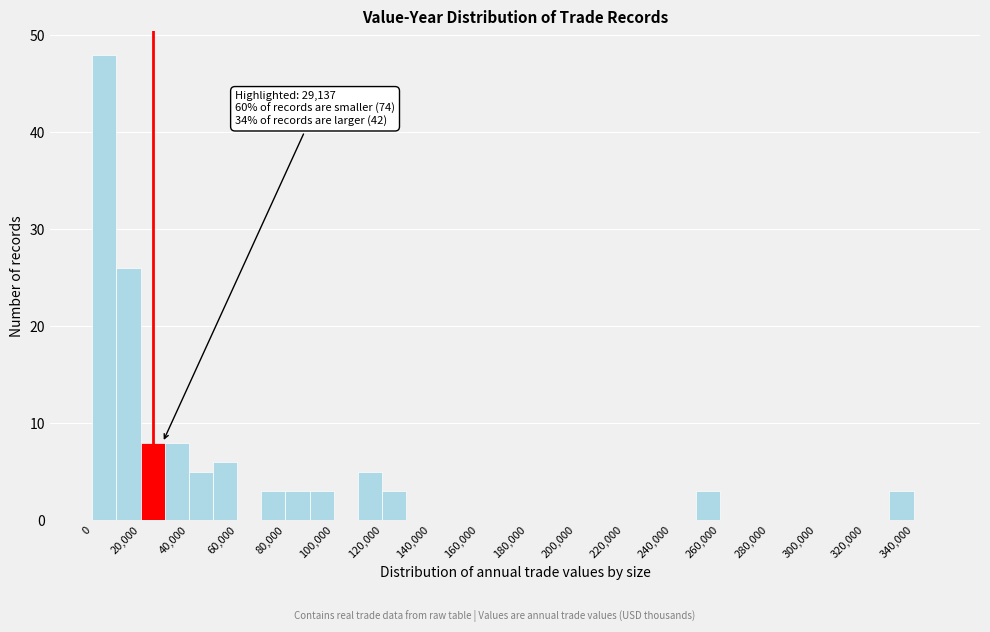

Which range on the x-axis has the tallest bar?

0 to 10000